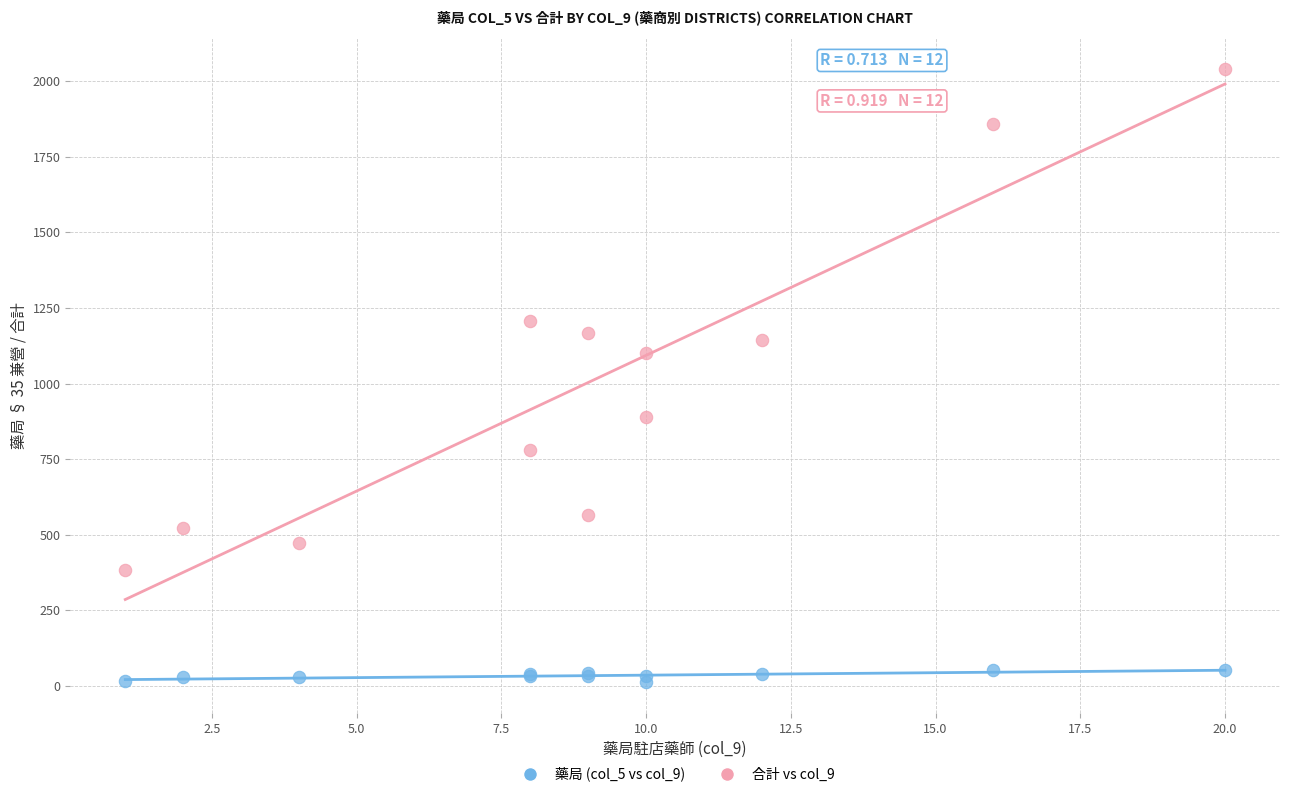

Across all series, what Y value is closest to 1026?

1102